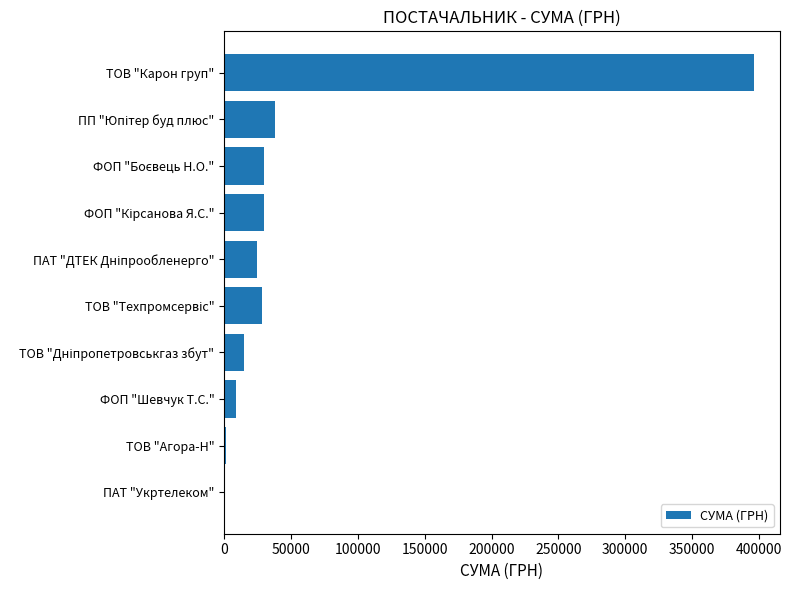

What is the sum of all values?

572872.3